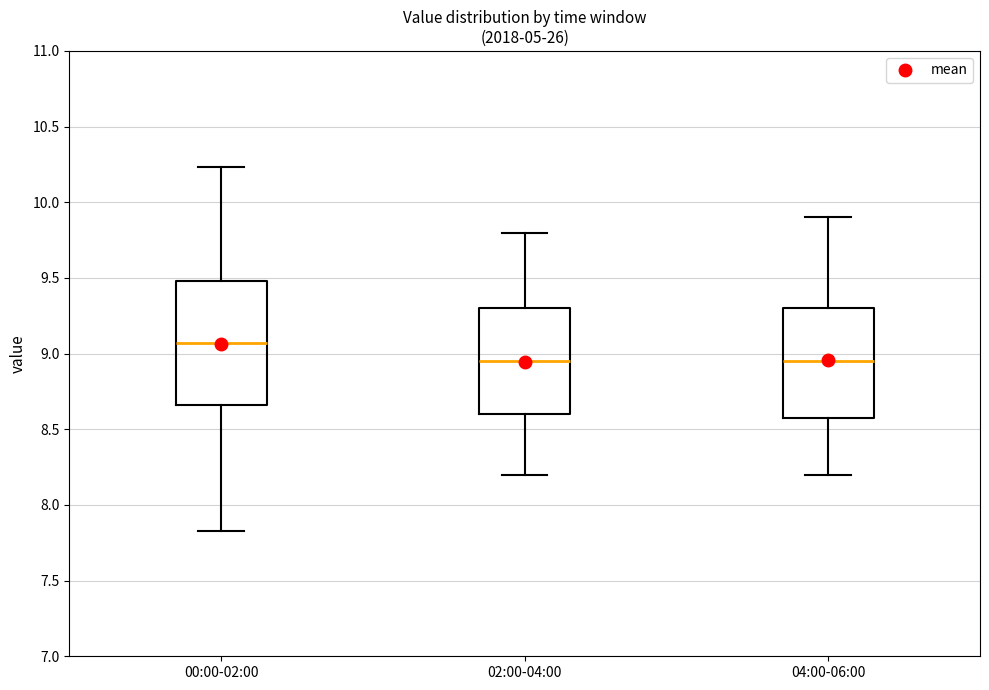

Which box is the tallest, from its lower edge to its upper edge?

00:00-02:00